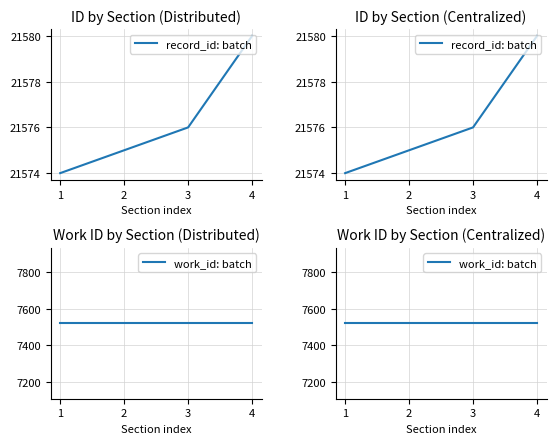

What is the difference between the record_id: batch values at 3 and 2?

1